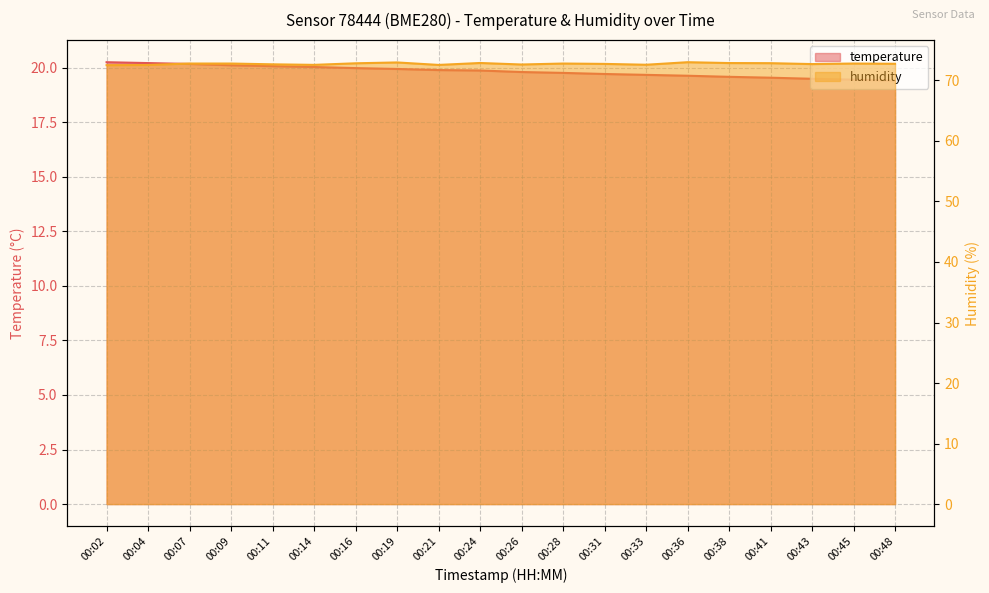

True or false: humidity and temperature intersect in this chart.

False